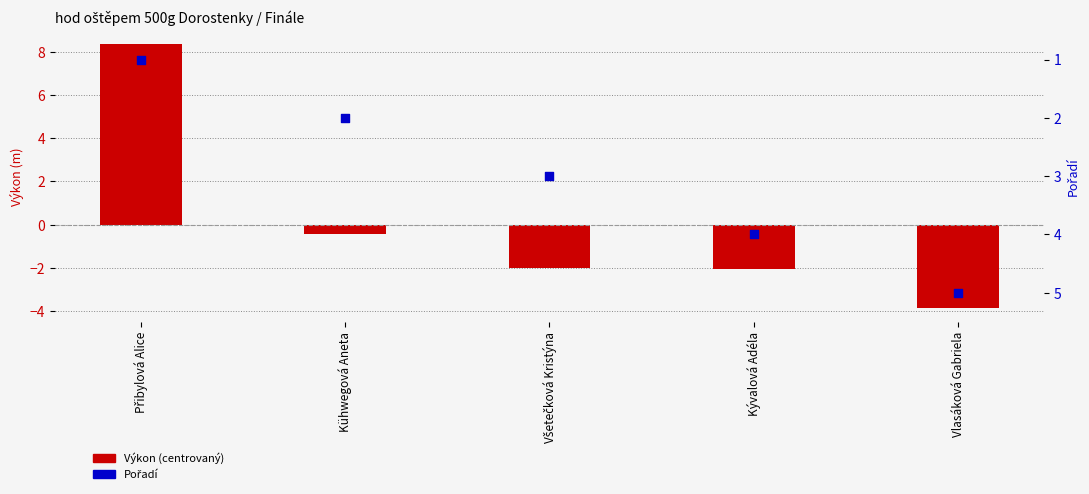

Is the value of Výkon (centrovaný) at Přibylová Alice greater than the value of Pořadí at Všetečková Kristýna?

Yes